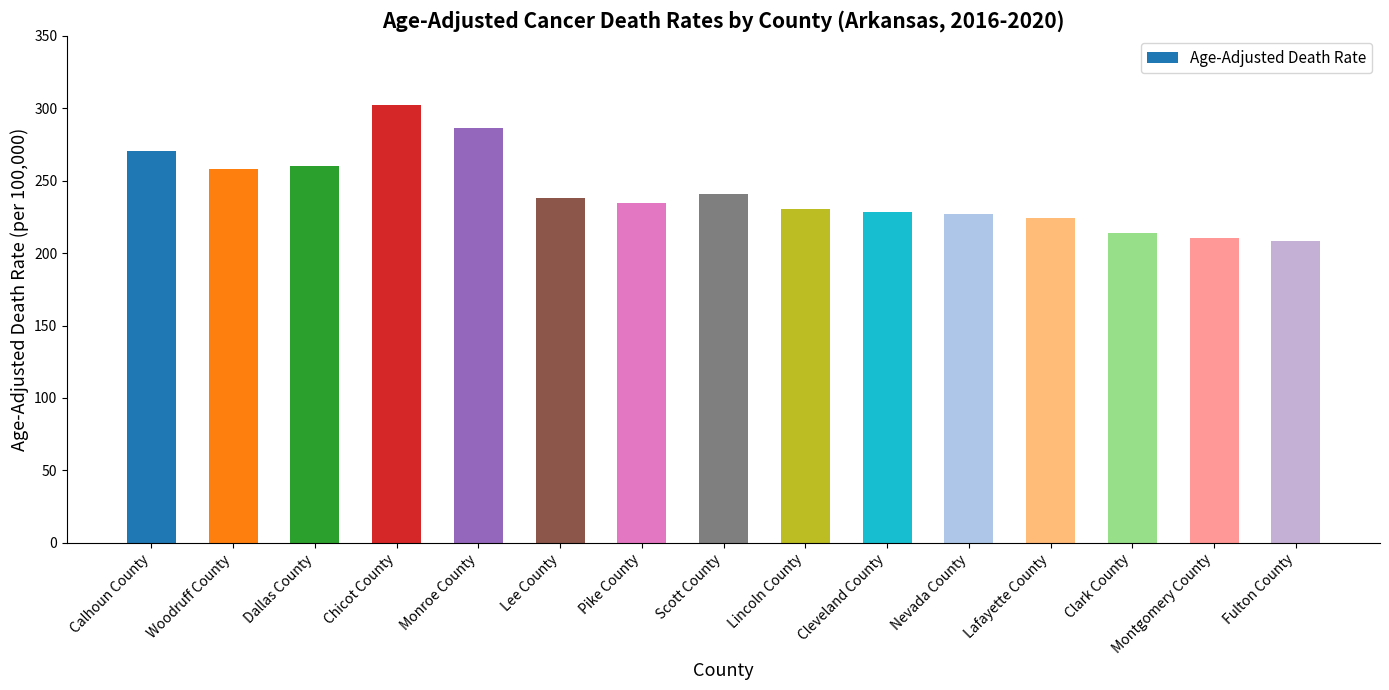

How many data points are less than 234?

7